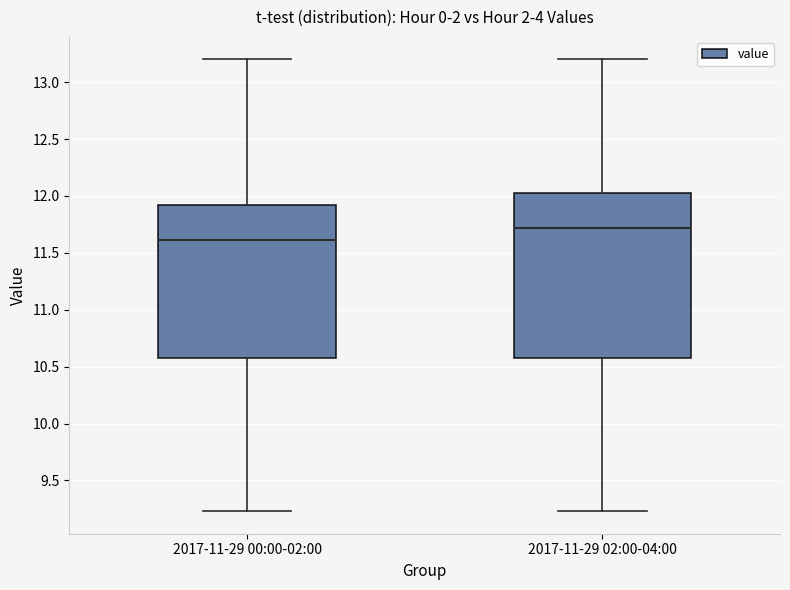

Which box is the tallest, from its lower edge to its upper edge?

2017-11-29 02:00-04:00